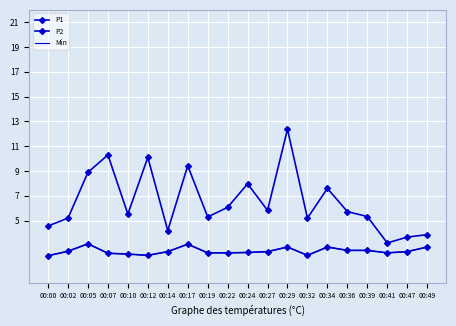

True or false: P2 and P1 intersect in this chart.

False